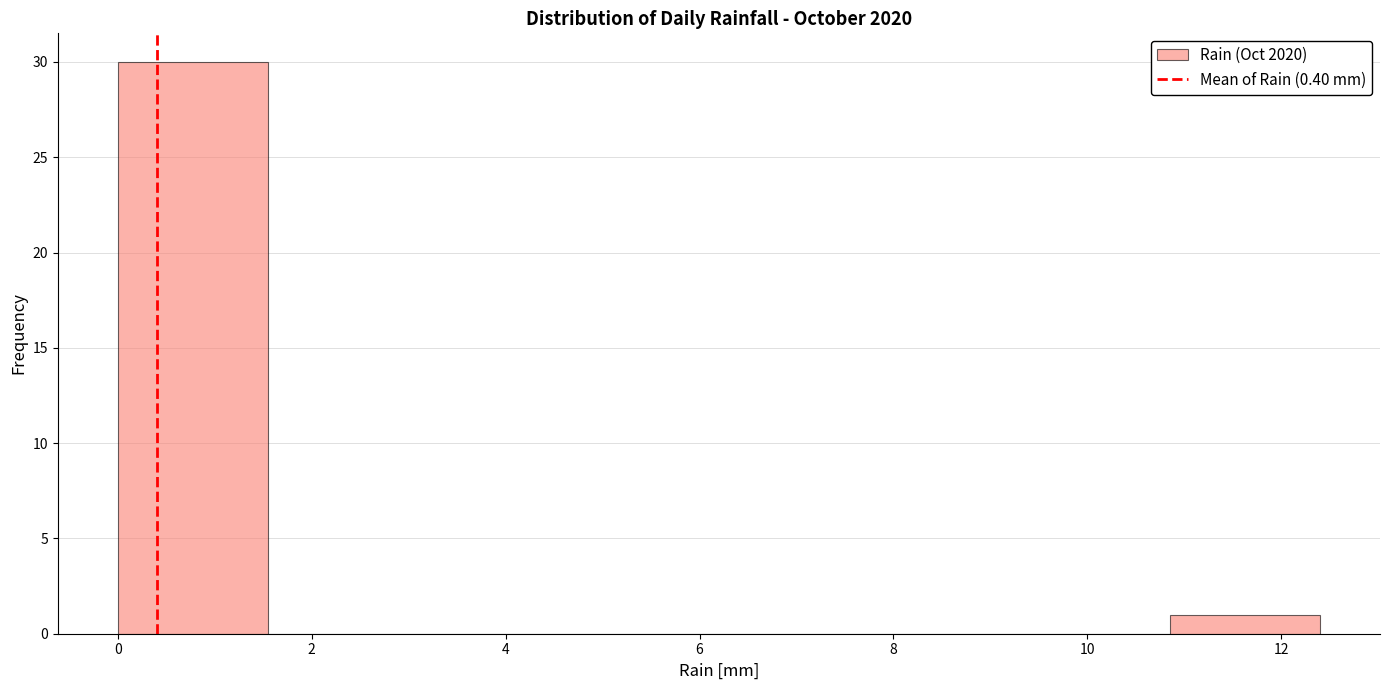

Reading left to right, list every bar in this chart as the range it spans on the x-axis followed by its height. Neither the bar edges nor the heights are printed on the chart, so give them approximately, as read against the axes.

0.00 to 1.55: 30
1.55 to 3.10: 0
3.10 to 4.65: 0
4.65 to 6.20: 0
6.20 to 7.75: 0
7.75 to 9.30: 0
9.30 to 10.85: 0
10.85 to 12.40: 1